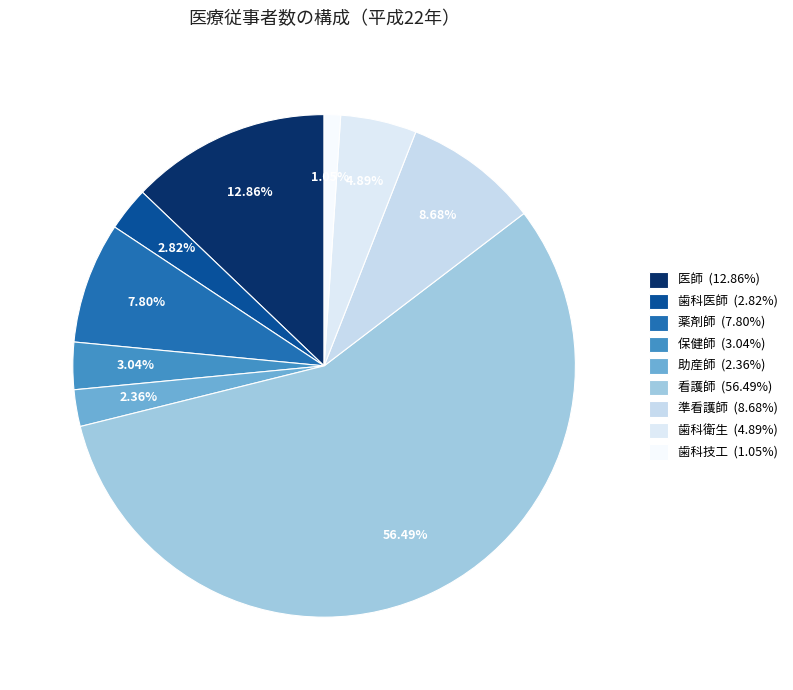

Which category has the smallest portion of the pie?

歯科技工